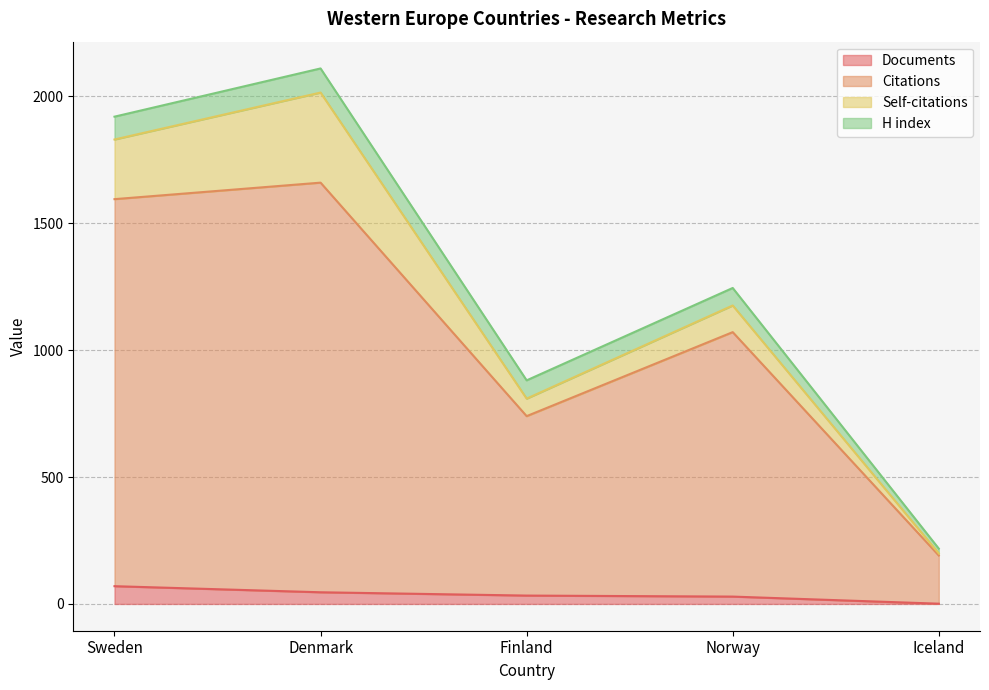

True or false: Citations and Documents intersect in this chart.

False